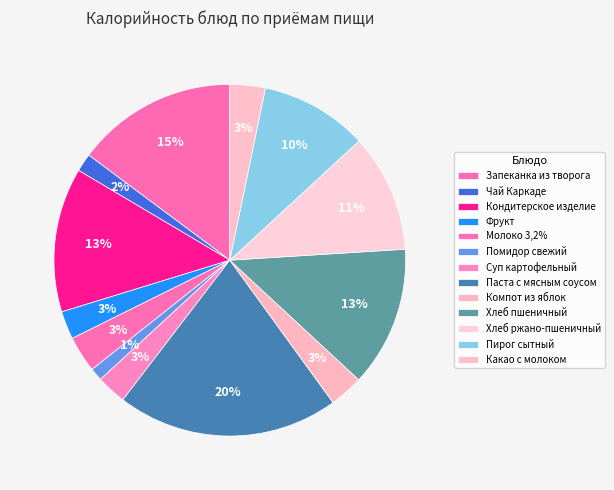

What percentage is the Фрукт slice, to the nearest percent?

3%